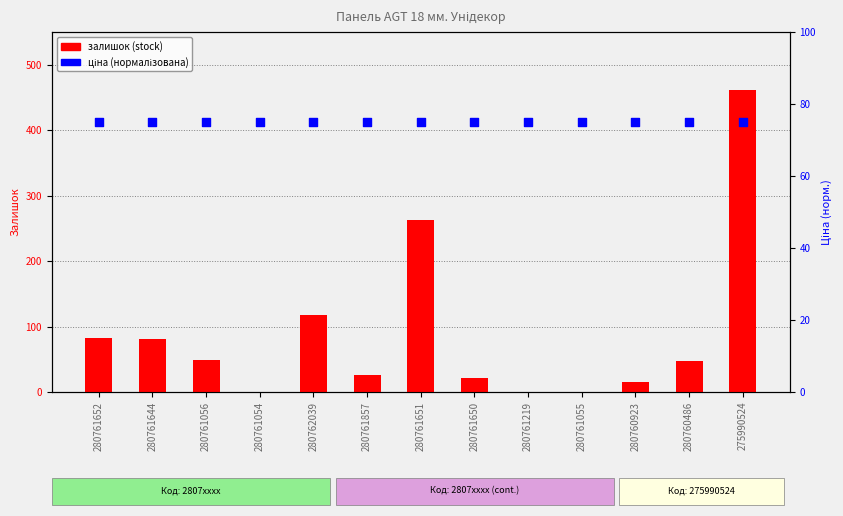

What are all the series names shown in the legend?

залишок (stock), ціна (нормалізована)